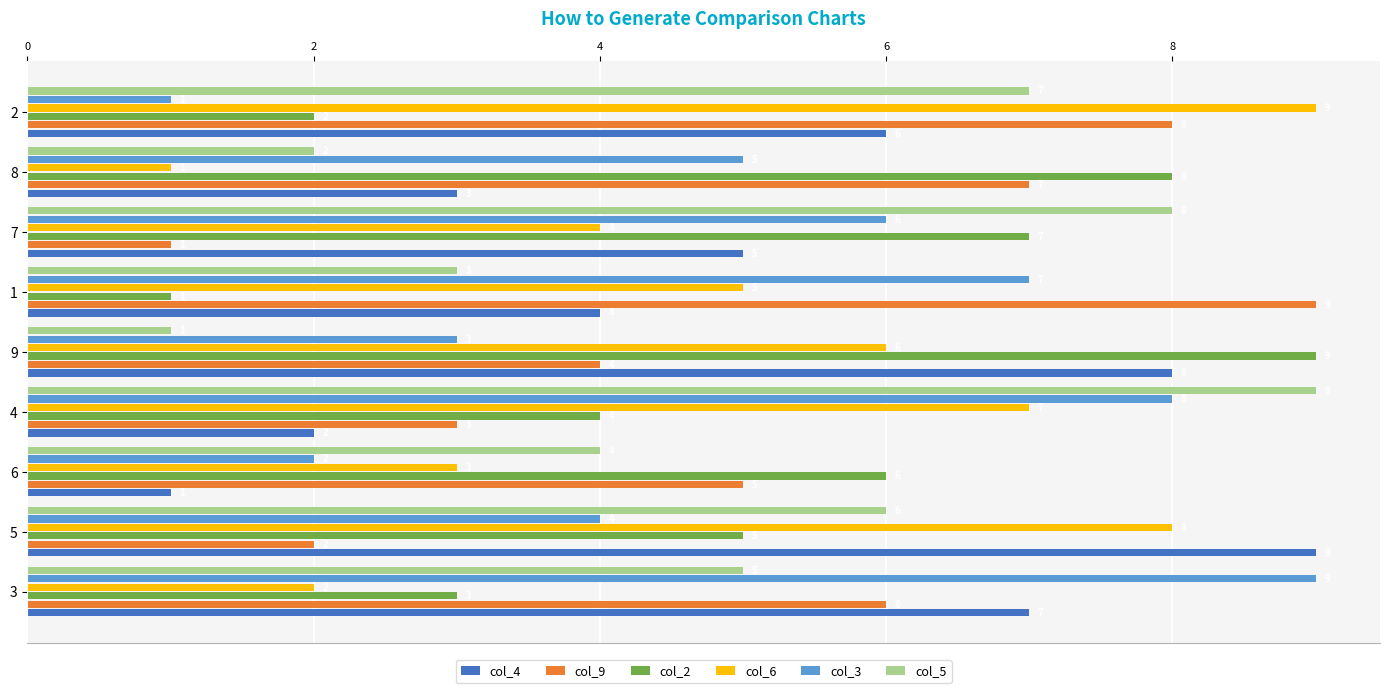

Which category has the highest value across all series?

6